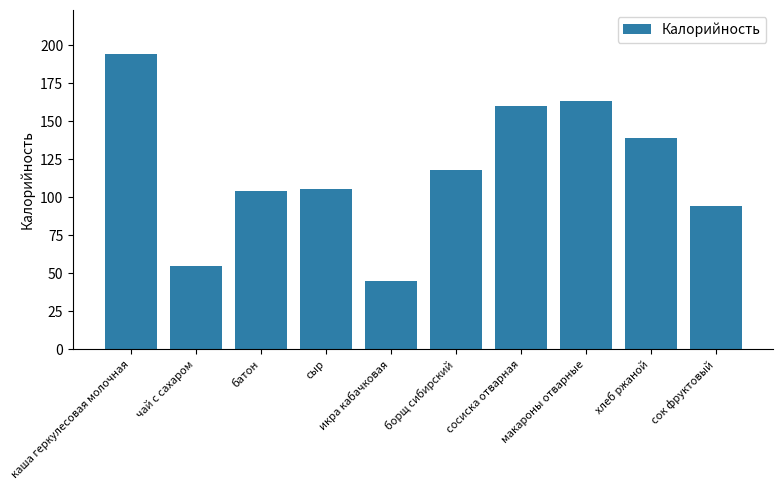

What is the difference between the second highest and minimum values?

118.0